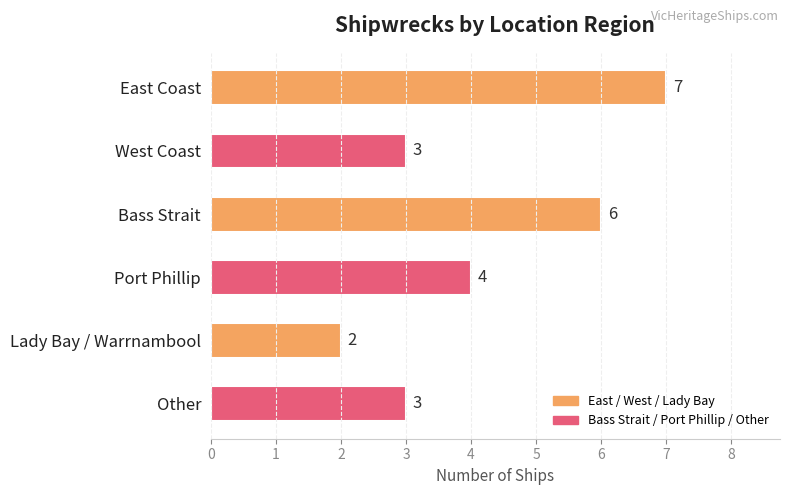

Is it true that the value at West Coast is 3?

True